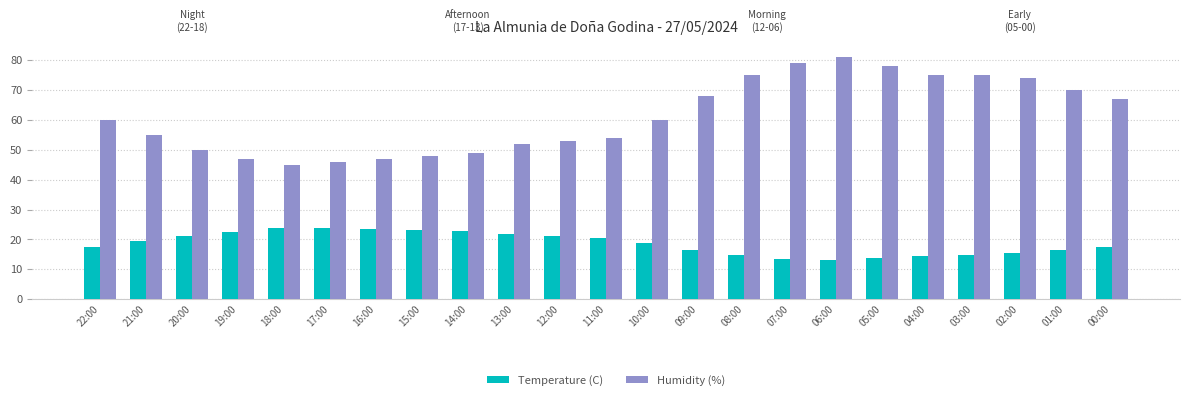

List the series in order of their peak value, highest first.

Humidity (%), Temperature (C)